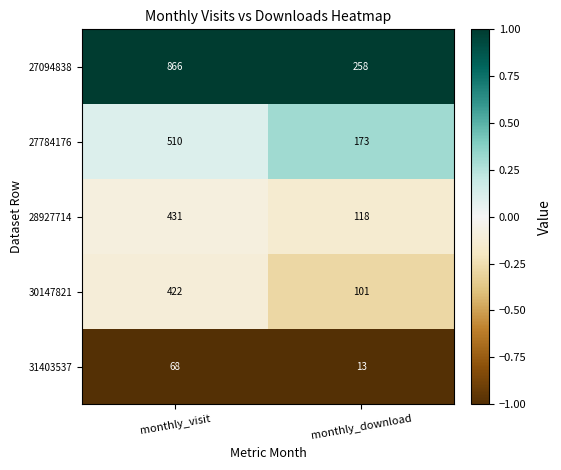

What is the smallest value displayed?

13